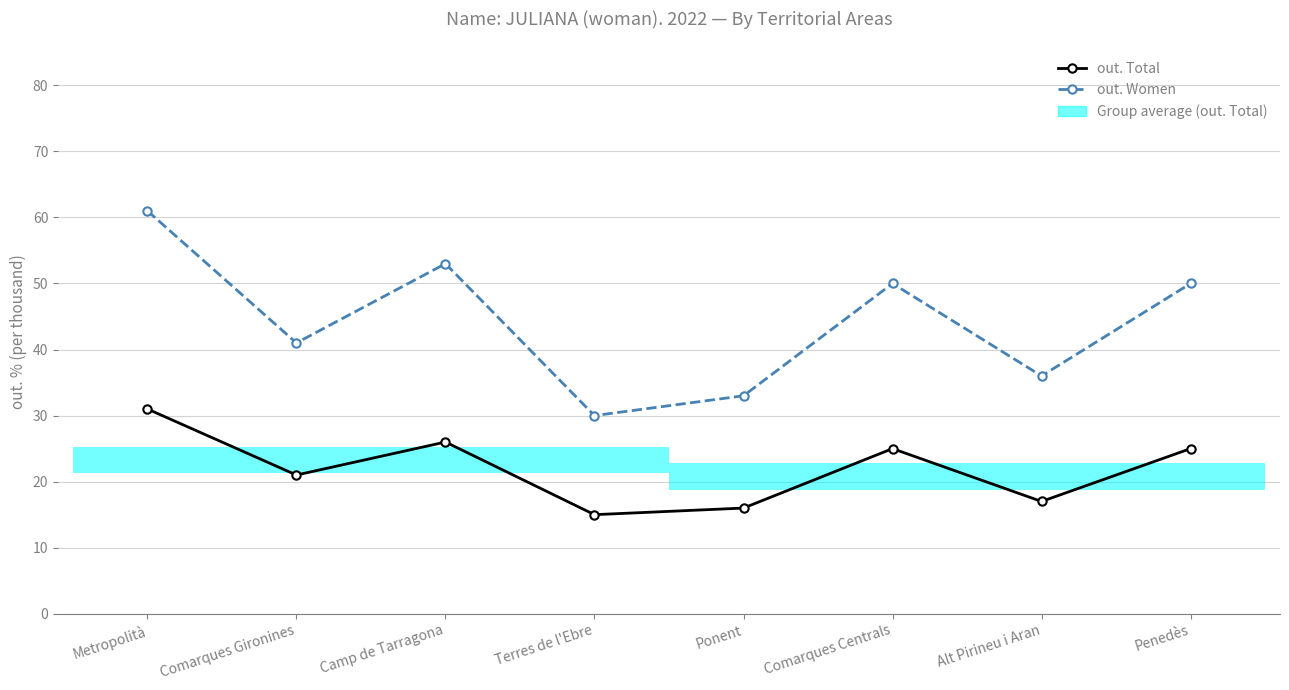

Where does the out. Women series first go above 50?

Metropolità